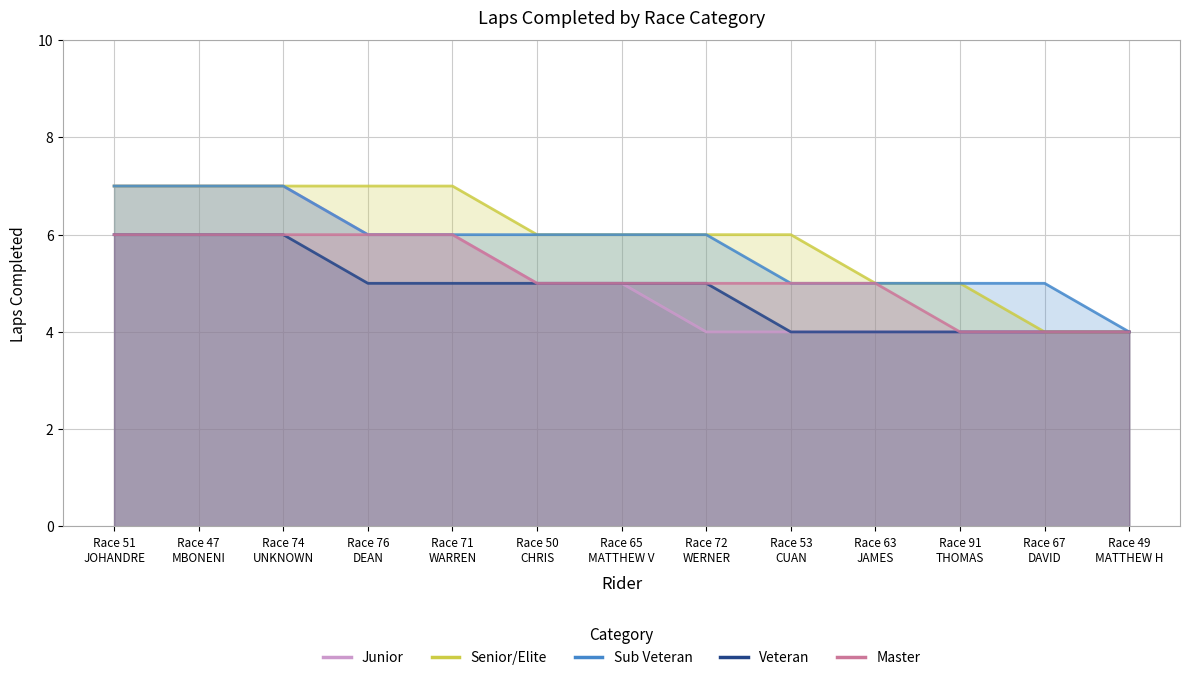

Rank the series by their maximum value, from highest to lowest.

Junior, Senior/Elite, Sub Veteran, Veteran, Master